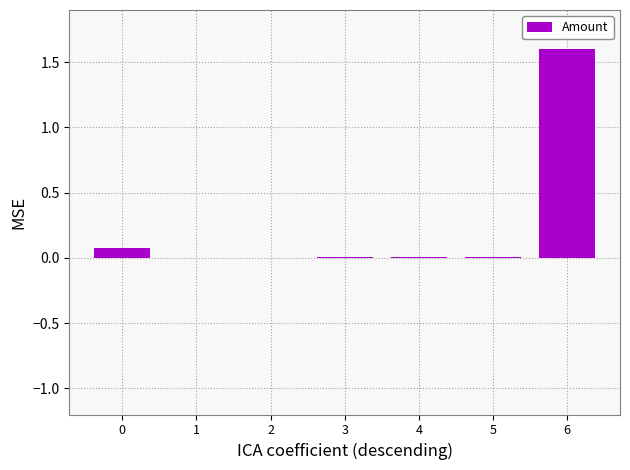

The chart shows a value of 0.0 at 1. True or false?

True